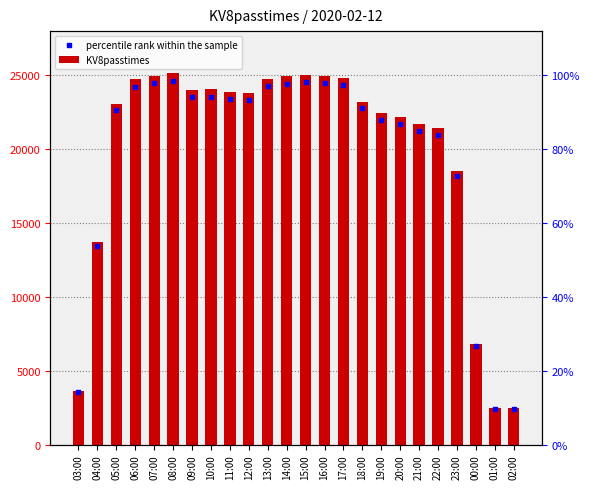

Which series reaches the minimum Y coordinate?

percentile rank within the sample